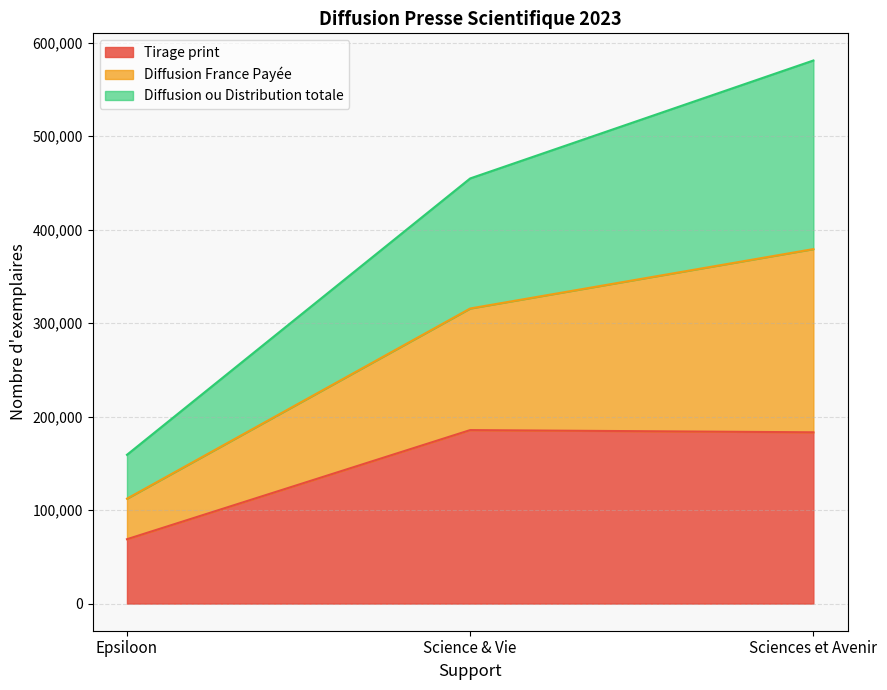

At which label does Tirage print first exceed 183262?

Science & Vie